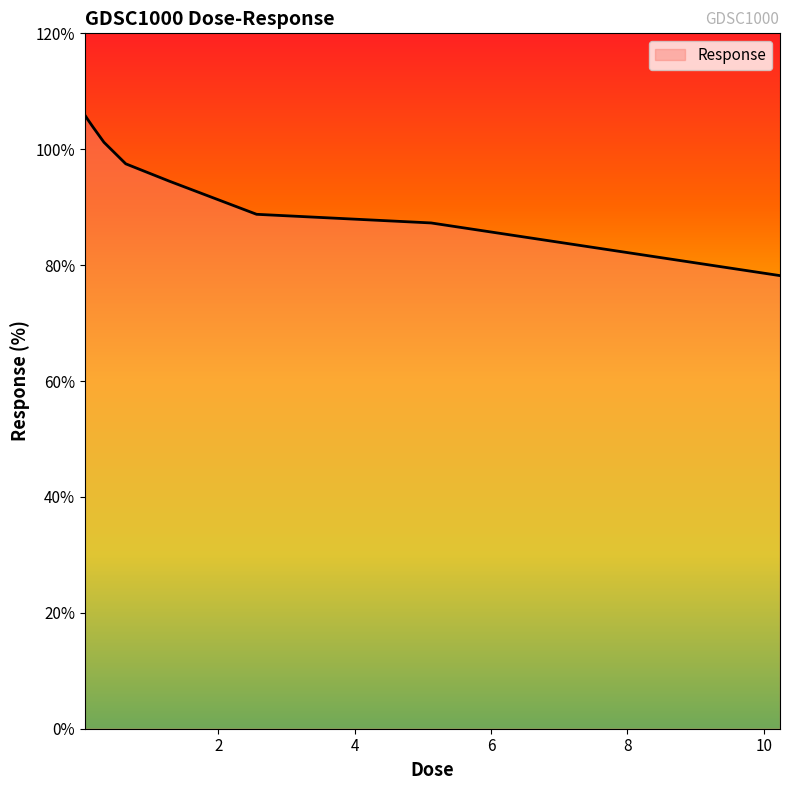

What is the maximum value shown in the chart?

105.9